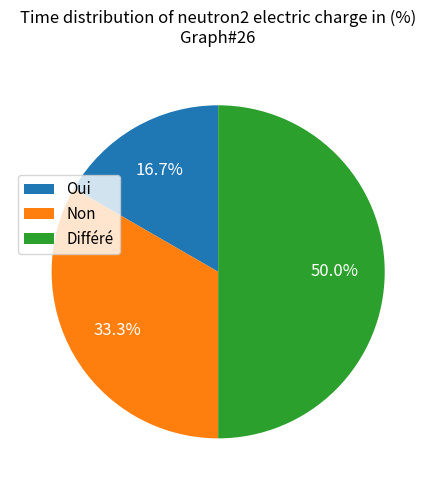

Does Oui account for over 50% of the chart?

No